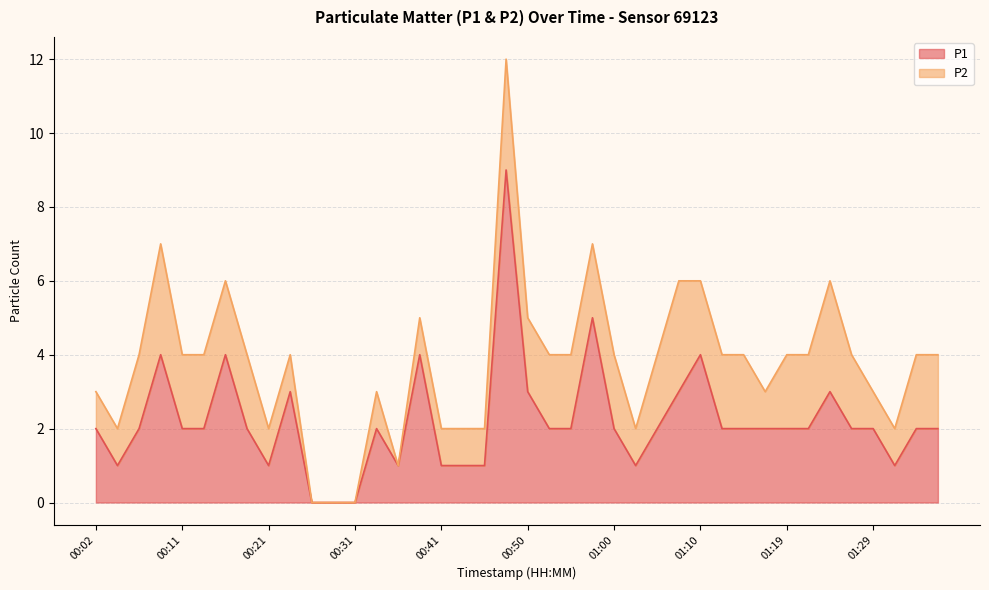

Reading left to right, list all the values displayed in this chart.

00:02=2	00:04=1	00:07=2	00:09=4	00:11=2	00:14=2	00:16=4	00:19=2	00:21=1	00:24=3	00:26=0	00:28=0	00:31=0	00:33=2	00:36=1	00:38=4	00:41=1	00:43=1	00:45=1	00:48=9	00:50=3	00:53=2	00:55=2	00:57=5	01:00=2	01:02=1	01:05=2	01:07=3	01:10=4	01:12=2	01:14=2	01:17=2	01:19=2	01:22=2	01:24=3	01:27=2	01:29=2	01:31=1	01:34=2	01:36=2